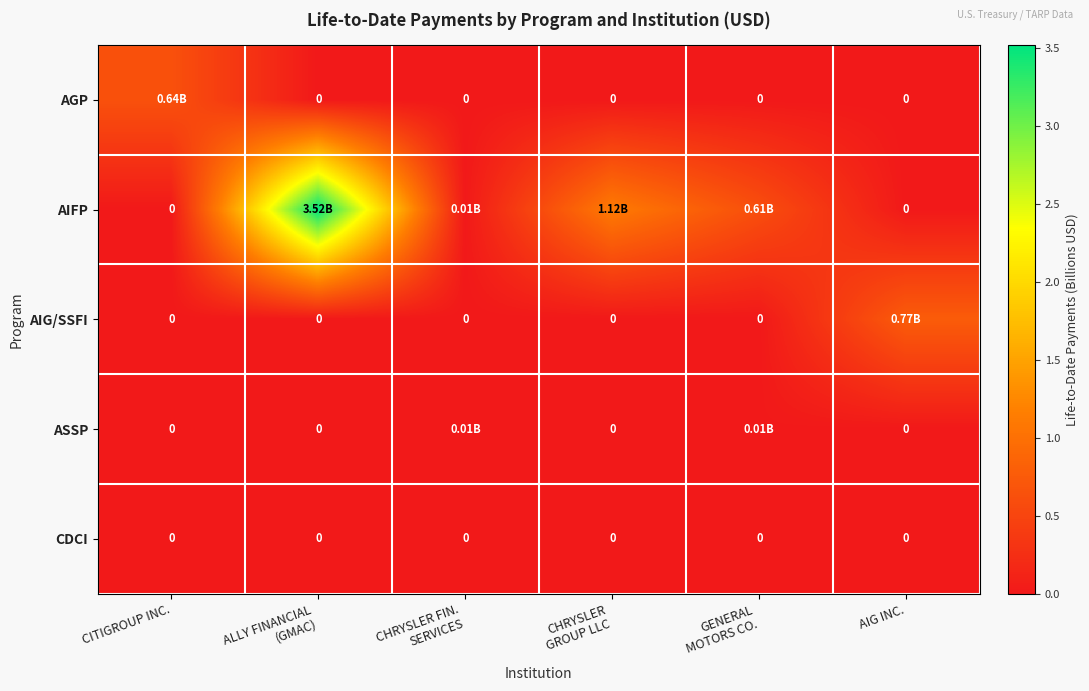

At which category is the sum across all series the highest?

ALLY FINANCIAL
(GMAC)